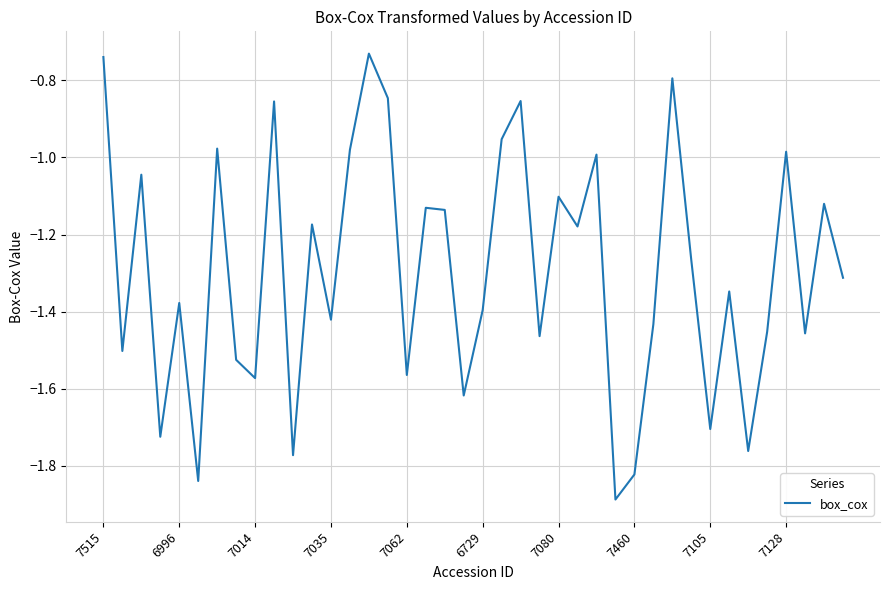

What is the difference between the maximum and second lowest values?

1.1